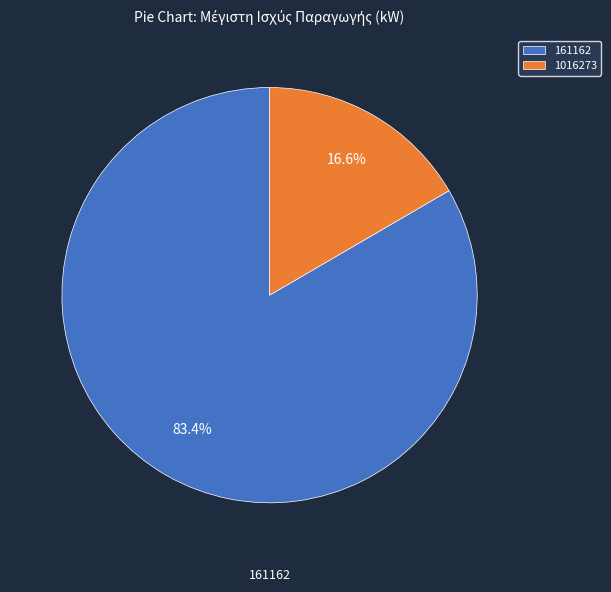

Rank the categories by value from lowest to highest.

1016273, 161162